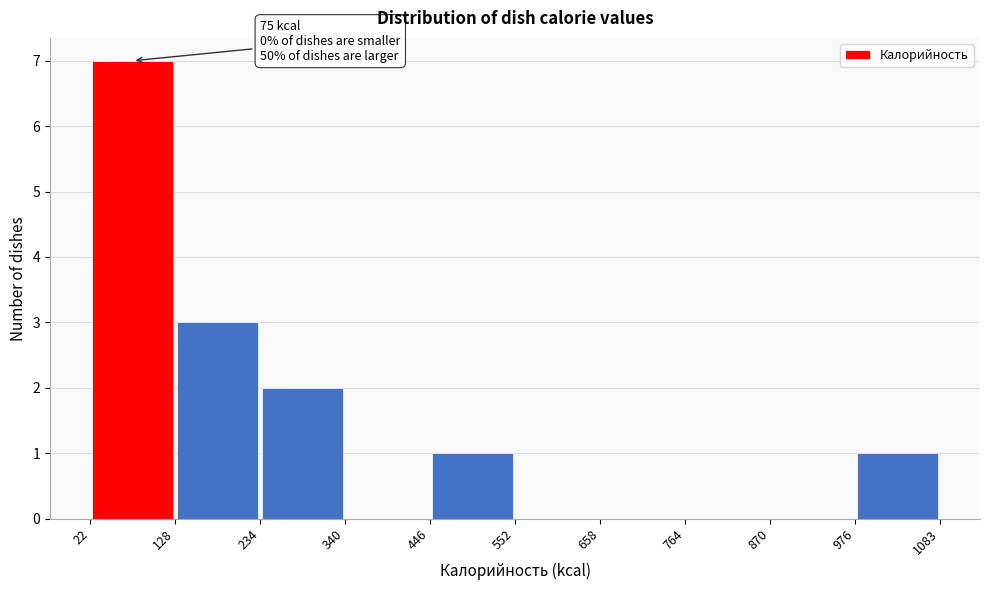

Which range on the x-axis has the tallest bar?

22 to 128